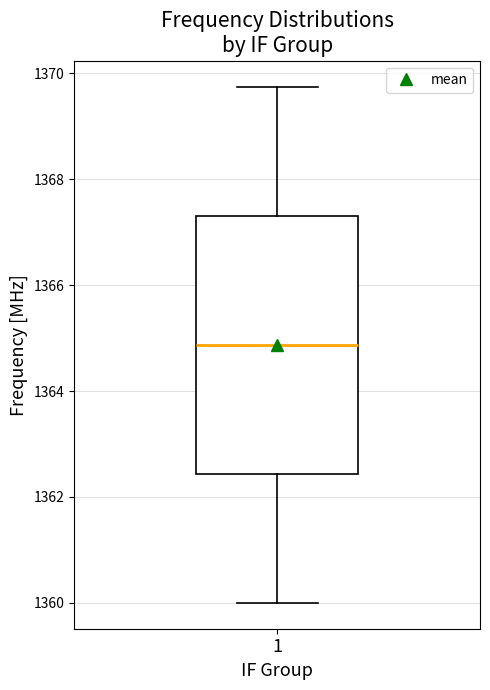

Where does the upper whisker of the box at x = 1 end on the y-axis? The values are not printed on the chart, so give them approximately, as read against the axis.

1369.8